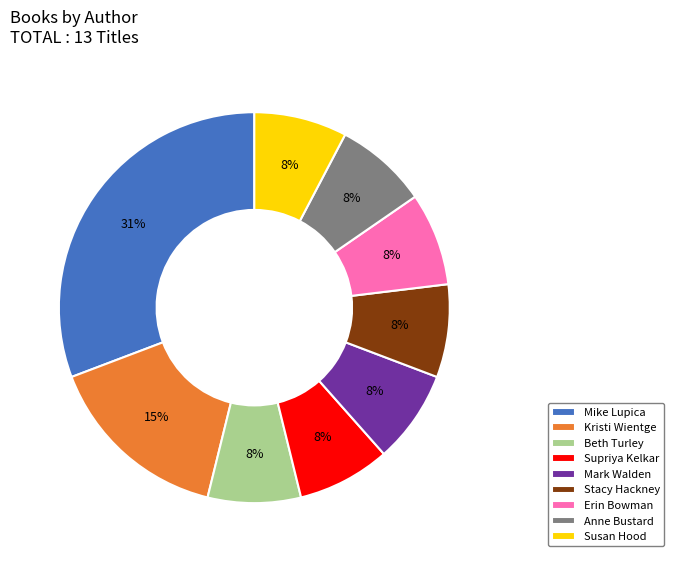

Which has a higher value, Kristi Wientge or Beth Turley?

Kristi Wientge